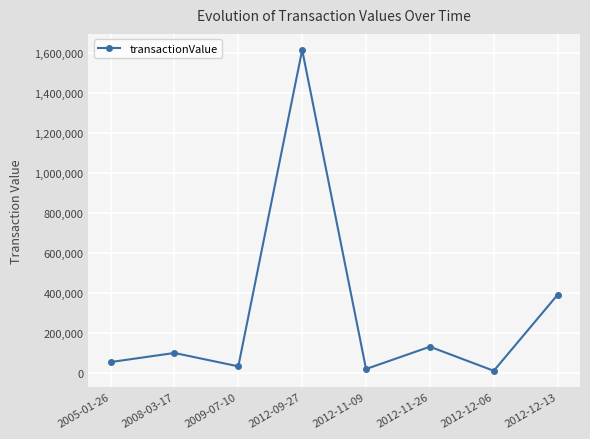

What is the label of the 5th point from the right?

2012-09-27